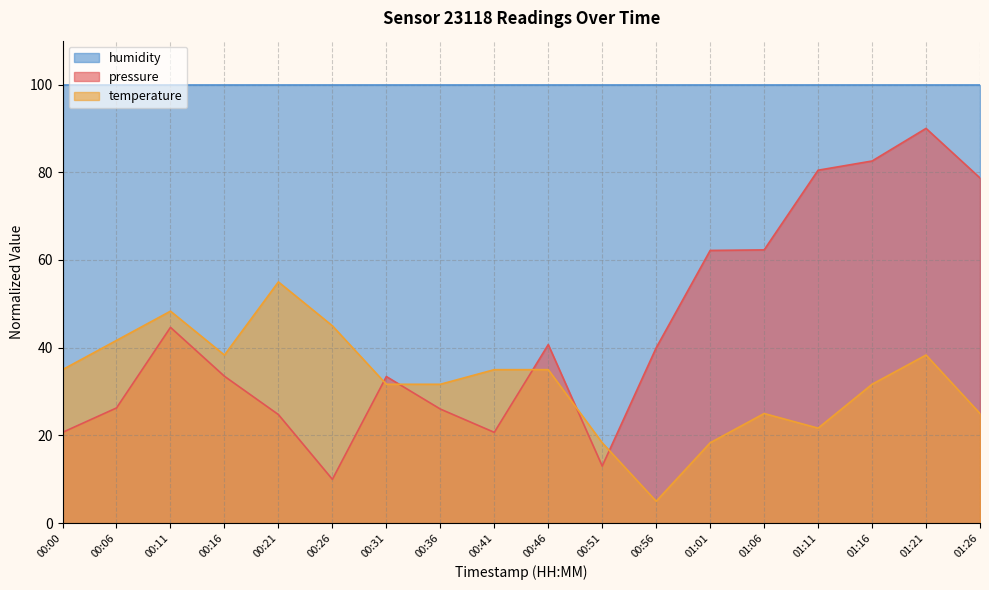

True or false: temperature has more than 0 points higher than both neighbors.

True